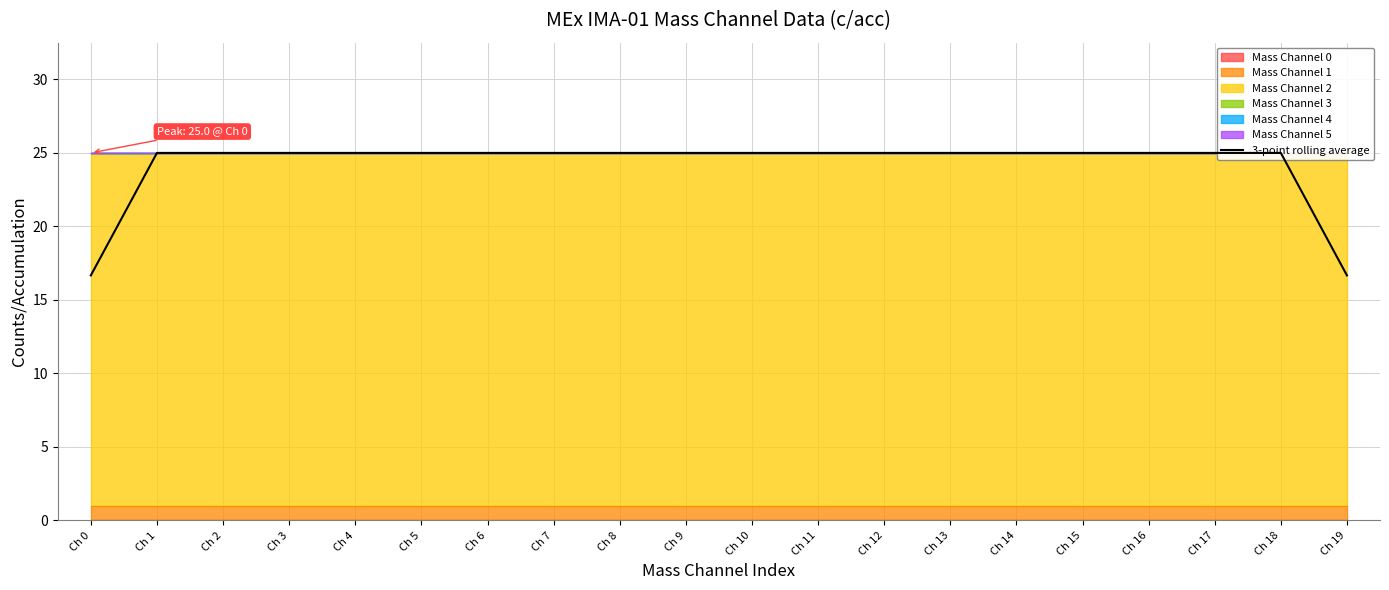

Reading left to right, transcribe all the data shown in this chart.

Ch 0=16.7	Ch 1=25.0	Ch 2=25.0	Ch 3=25.0	Ch 4=25.0	Ch 5=25.0	Ch 6=25.0	Ch 7=25.0	Ch 8=25.0	Ch 9=25.0	Ch 10=25.0	Ch 11=25.0	Ch 12=25.0	Ch 13=25.0	Ch 14=25.0	Ch 15=25.0	Ch 16=25.0	Ch 17=25.0	Ch 18=25.0	Ch 19=16.7